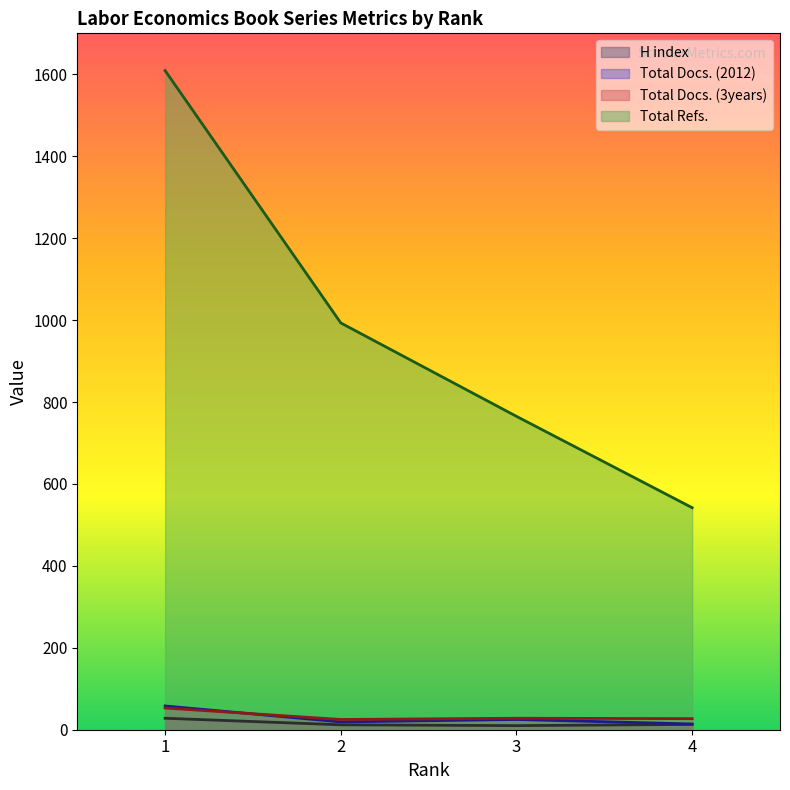

Reading left to right, extract all data points from this chart.

H index: 1=28	2=12	3=10	4=13
Total Docs. (2012): 1=58	2=19	3=25	4=14
Total Docs. (3years): 1=53	2=25	3=28	4=27
Total Refs.: 1=1609	2=993	3=765	4=542